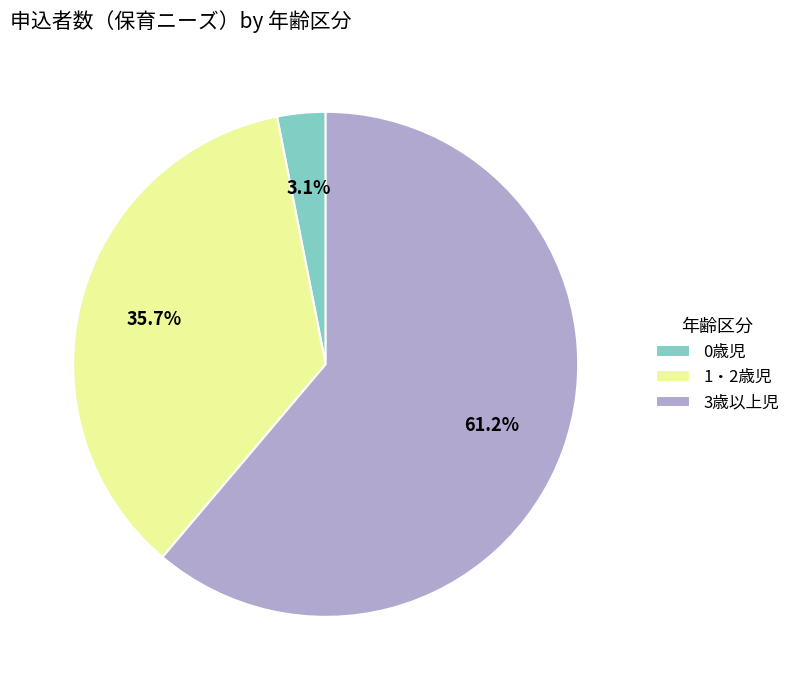

What percentage is the 0歳児 slice, to the nearest percent?

3%